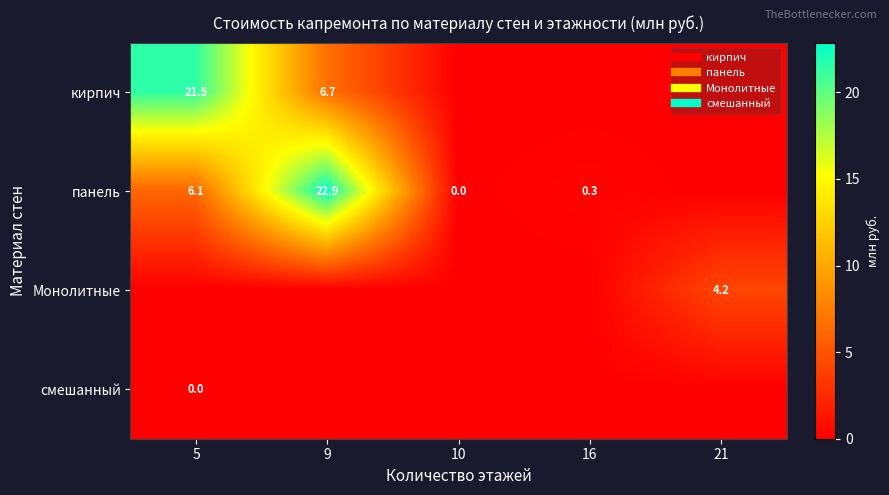

Which has a higher value, 21 or 10?

21